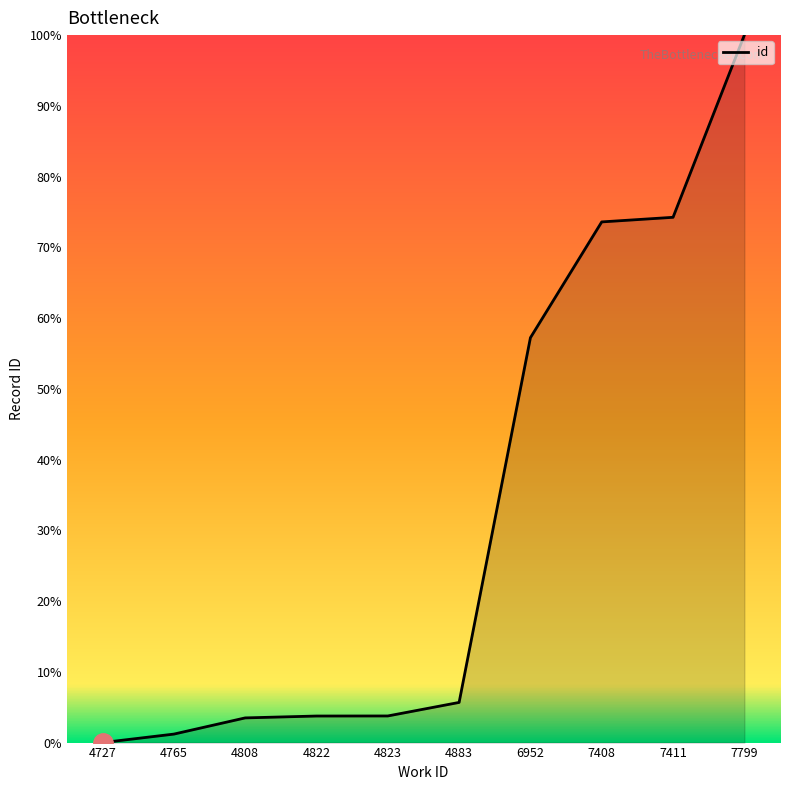

Which label corresponds to the largest value in the chart?

7799